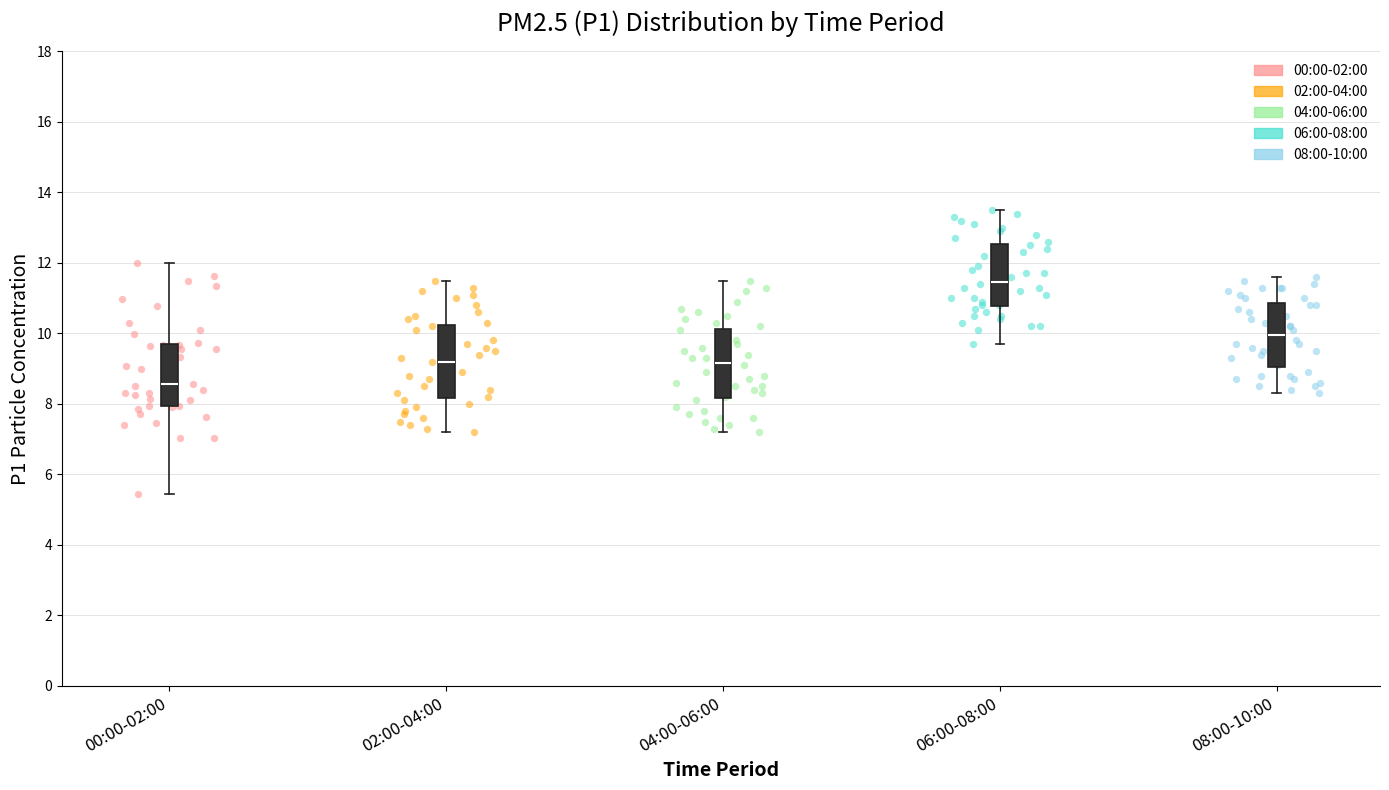

Reading left to right, read every box against the y-axis: the position of its median line, the range the box covers, and the ends of its whiskers. The values are not printed on the chart, so give them approximately, as read against the axis.

00:00-02:00: median 8.6, box 8.0 to 9.6, whiskers 5.4 to 12.0
02:00-04:00: median 9.2, box 8.2 to 10.2, whiskers 7.2 to 11.6
04:00-06:00: median 9.2, box 8.2 to 10.2, whiskers 7.2 to 11.6
06:00-08:00: median 11.4, box 10.8 to 12.6, whiskers 9.8 to 13.6
08:00-10:00: median 10.0, box 9.0 to 10.8, whiskers 8.4 to 11.6